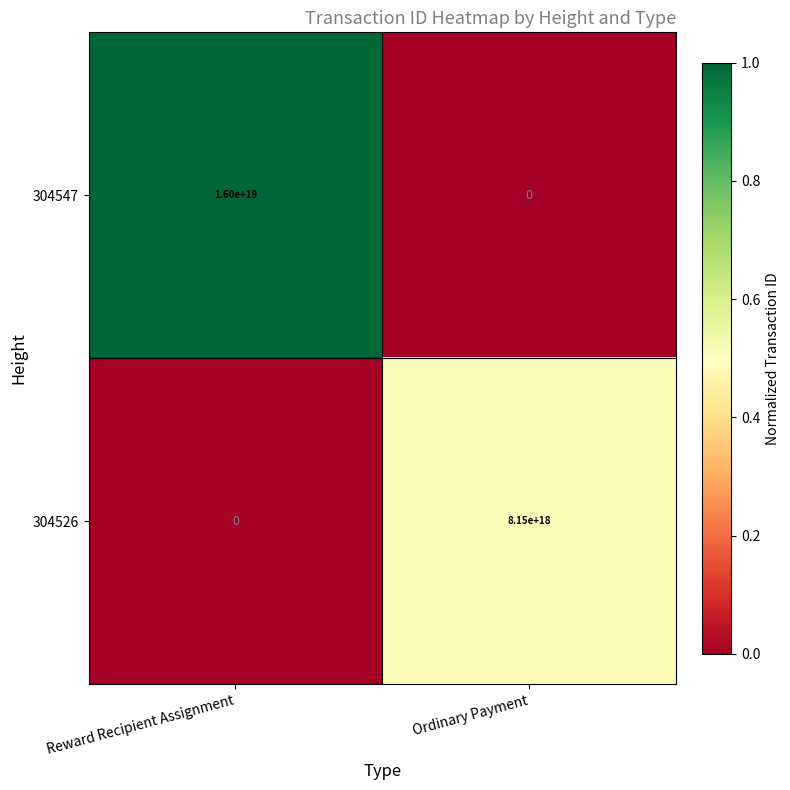

At Reward Recipient Assignment, list the series in order from largest to smallest.

304547, 304526